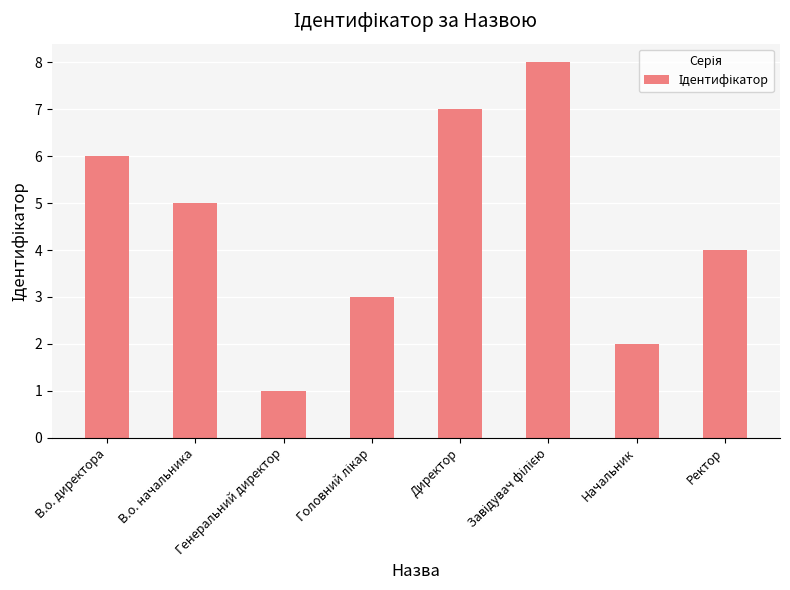

What value does the data have at Директор?

7